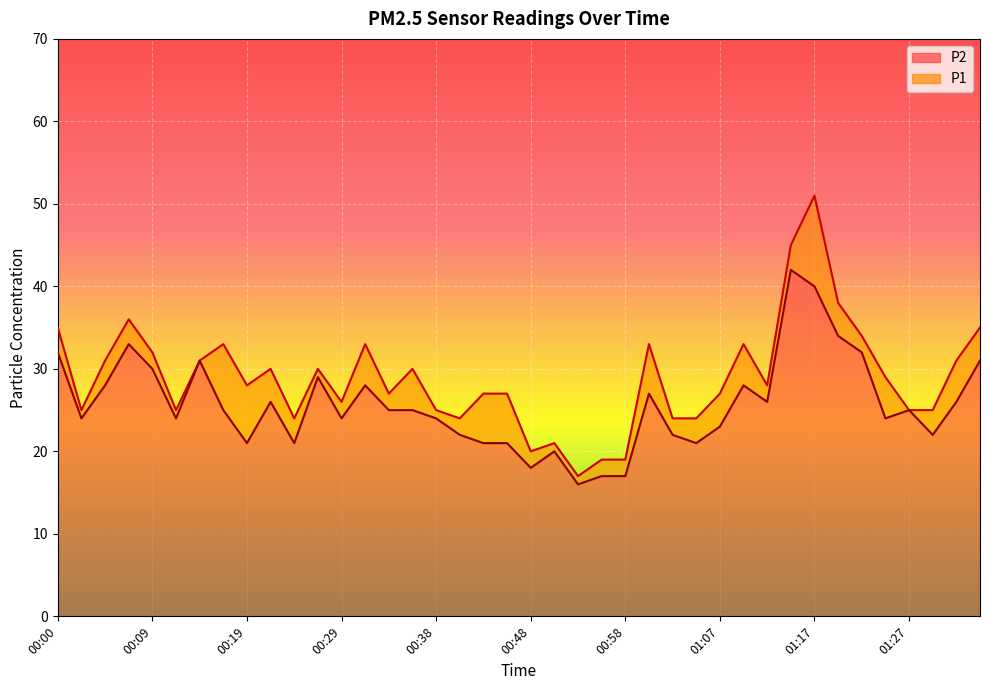

How many data points in P2 are less than 25?

19